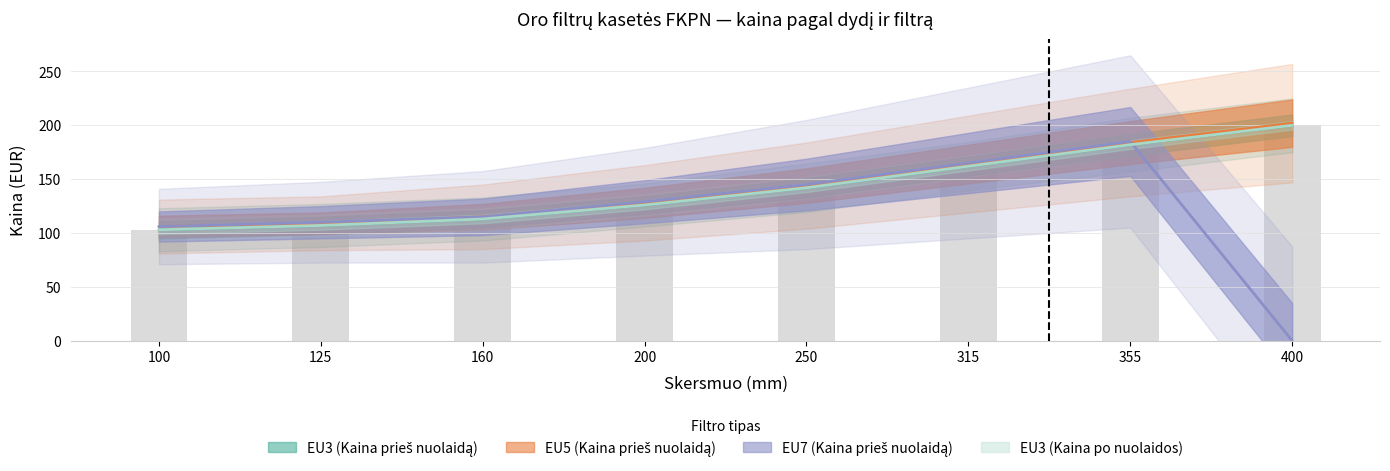

What is the value of the EU7 (Kaina prieš nuolaidą) bar at the 7th from the left?

185